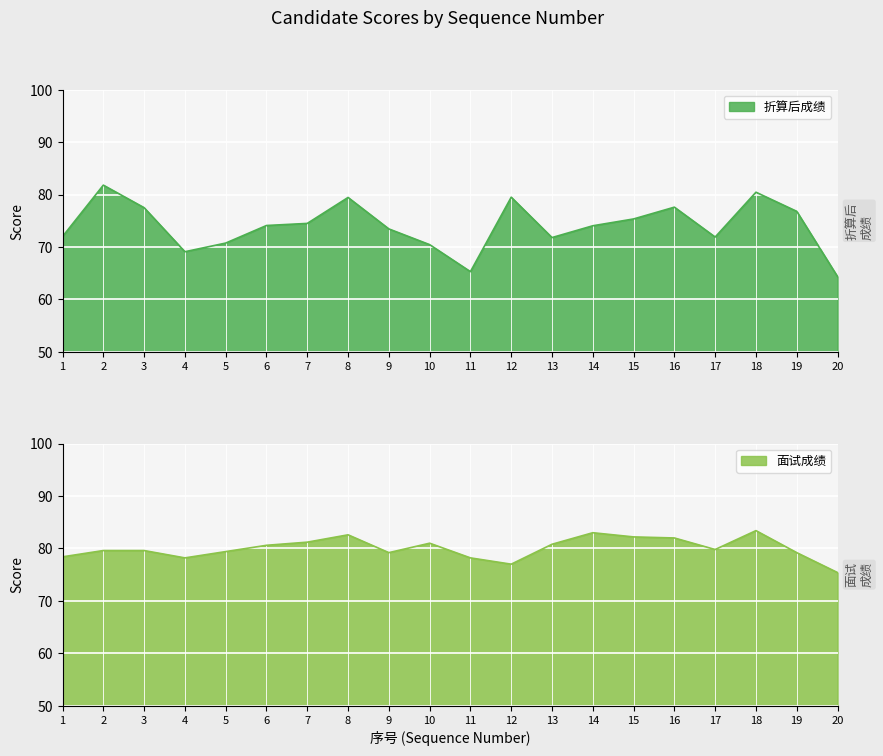

True or false: 折算后成绩 and 面试成绩 intersect in this chart.

True